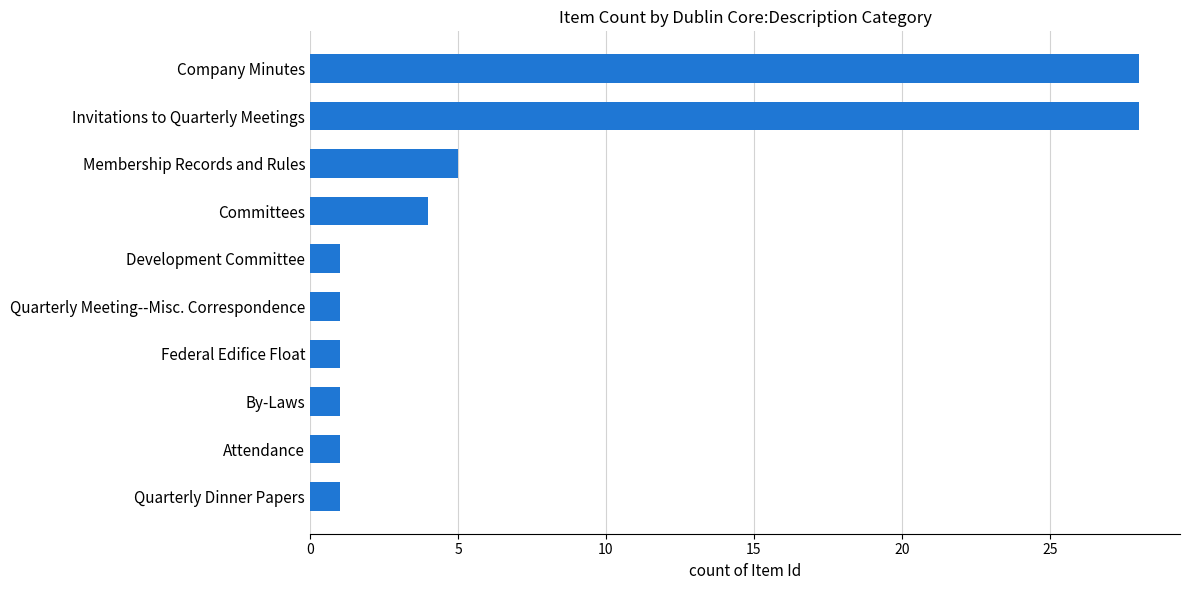

The chart shows a value of 48 at Invitations to Quarterly Meetings. True or false?

False